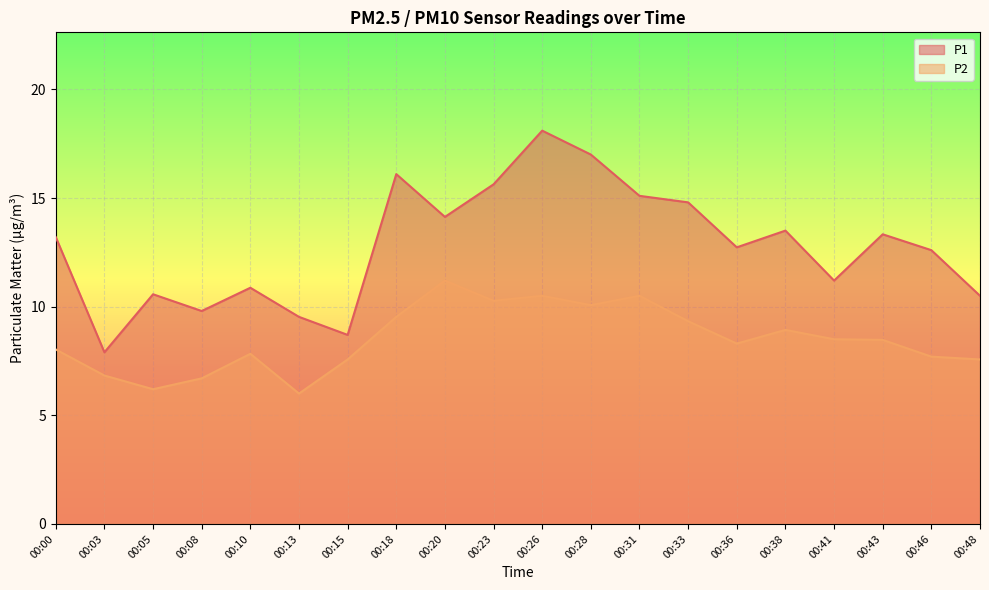

How many lines are shown in the chart?

2